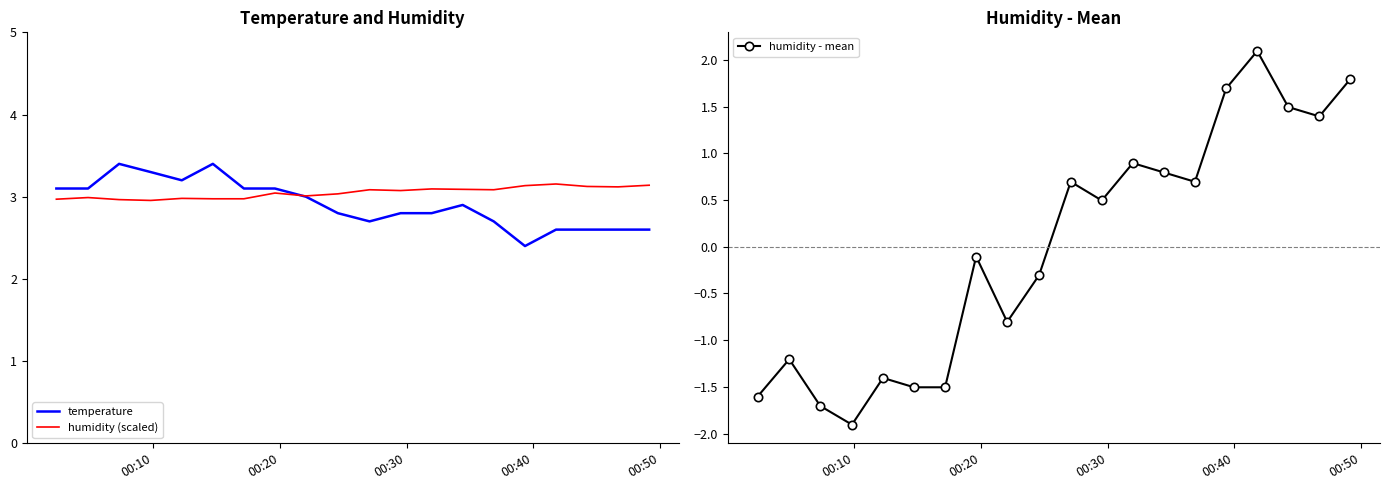

What is the highest value of the temperature series?

3.4